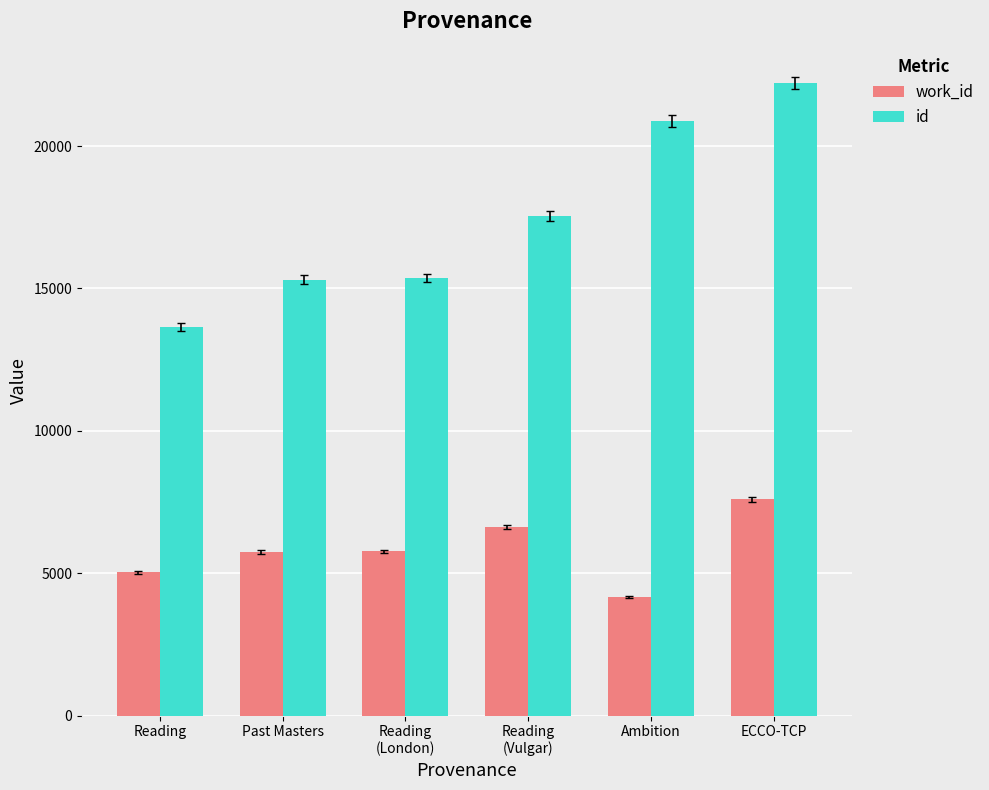

At which category does the chart reach its minimum across all series?

Ambition